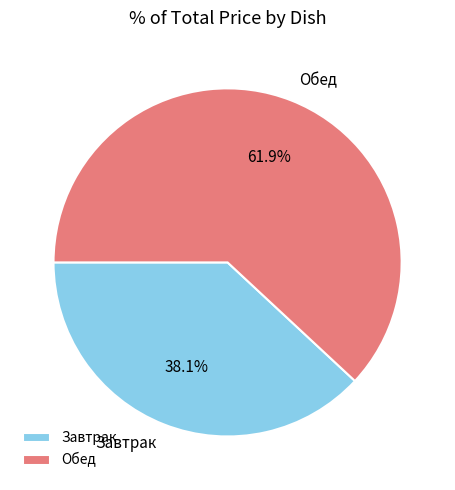

Which category has the biggest portion of the pie?

Обед